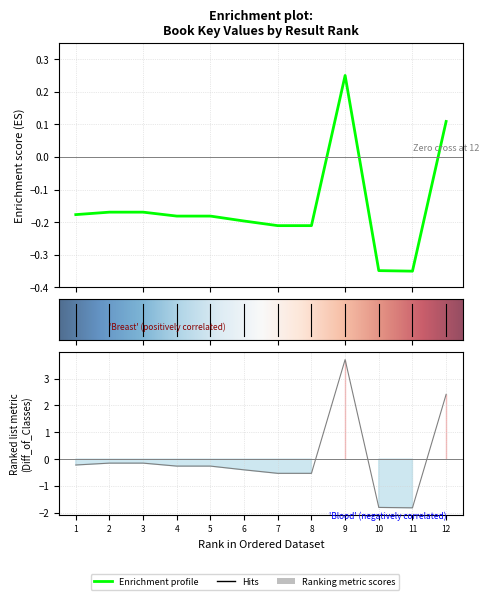

How many categories are shown in the chart?

12